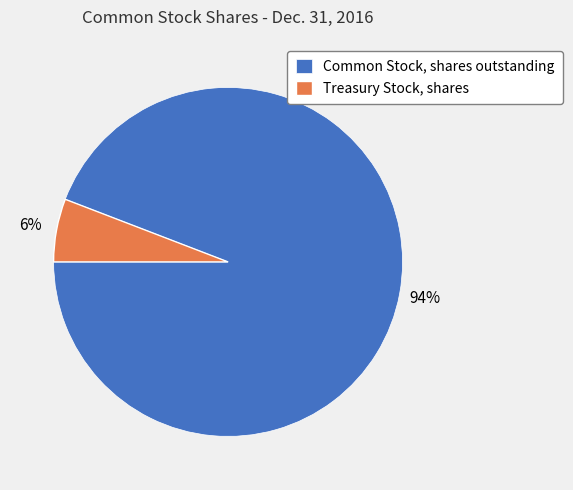

To the nearest percent, what is the difference between the largest and smallest slice percentages?

88%